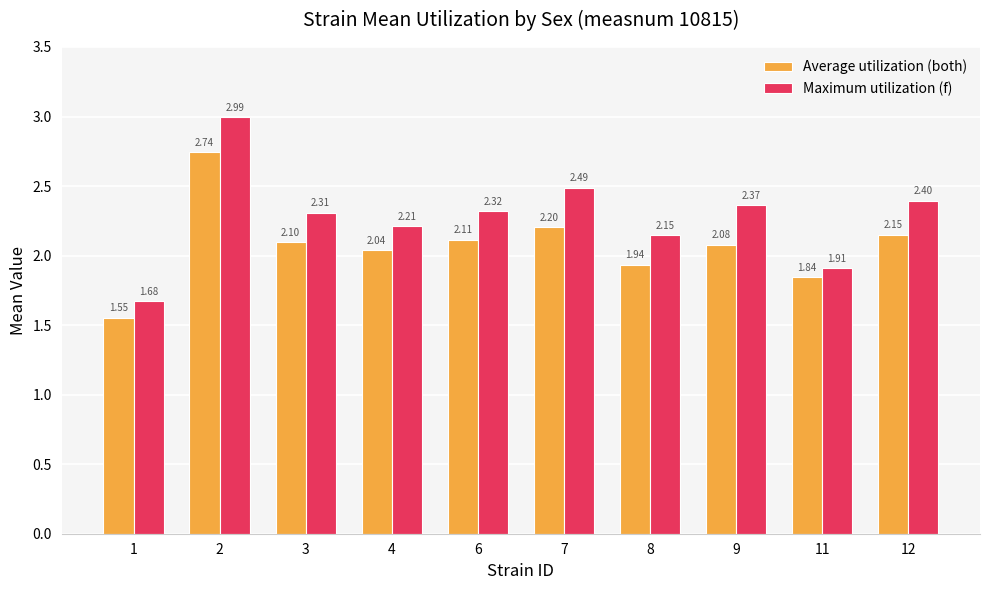

Which series has the largest total across all categories?

Maximum utilization (f)